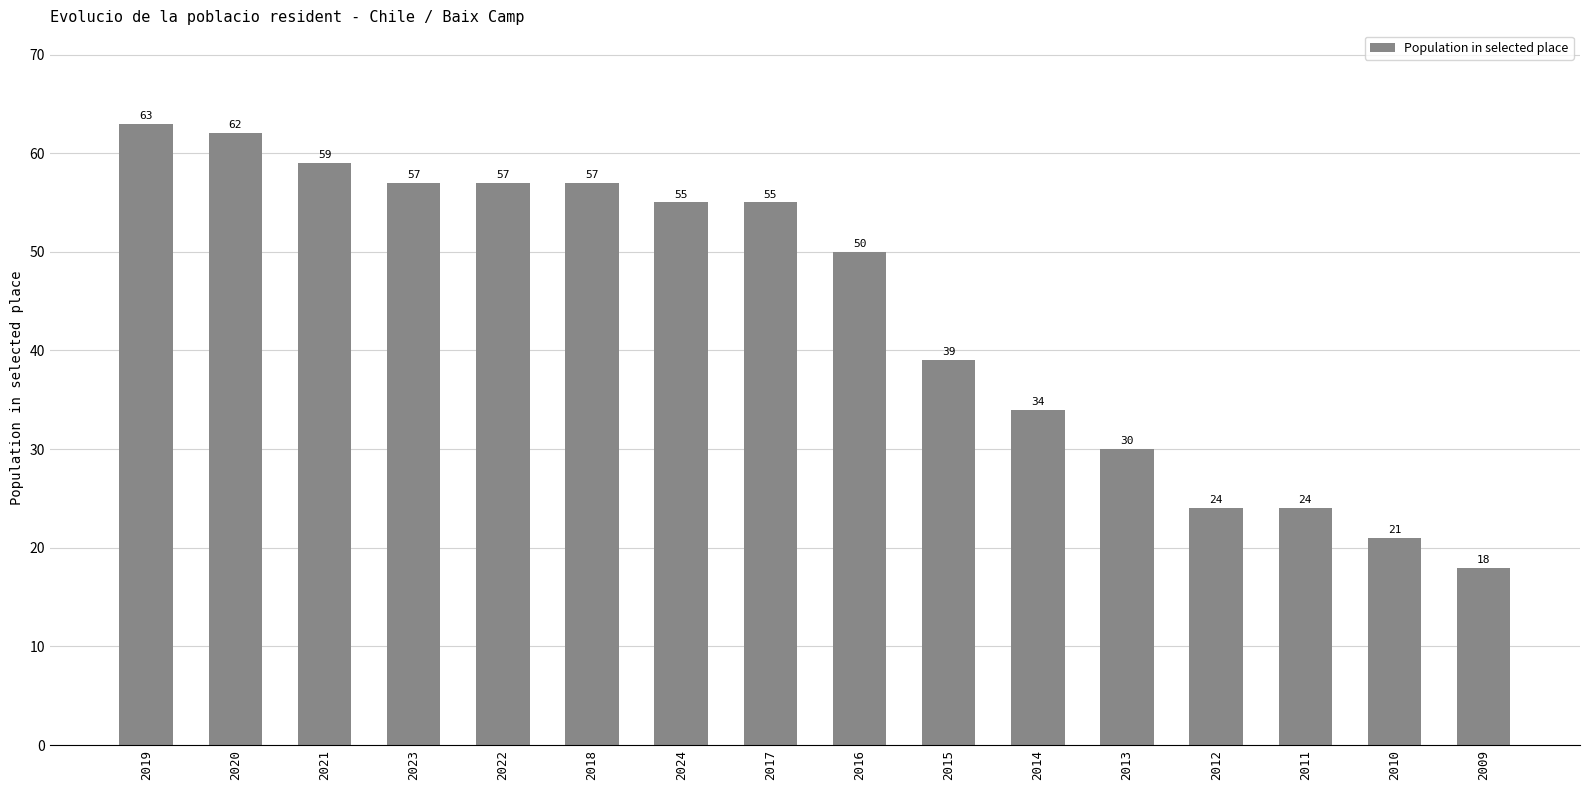

How many bars are there in total?

16